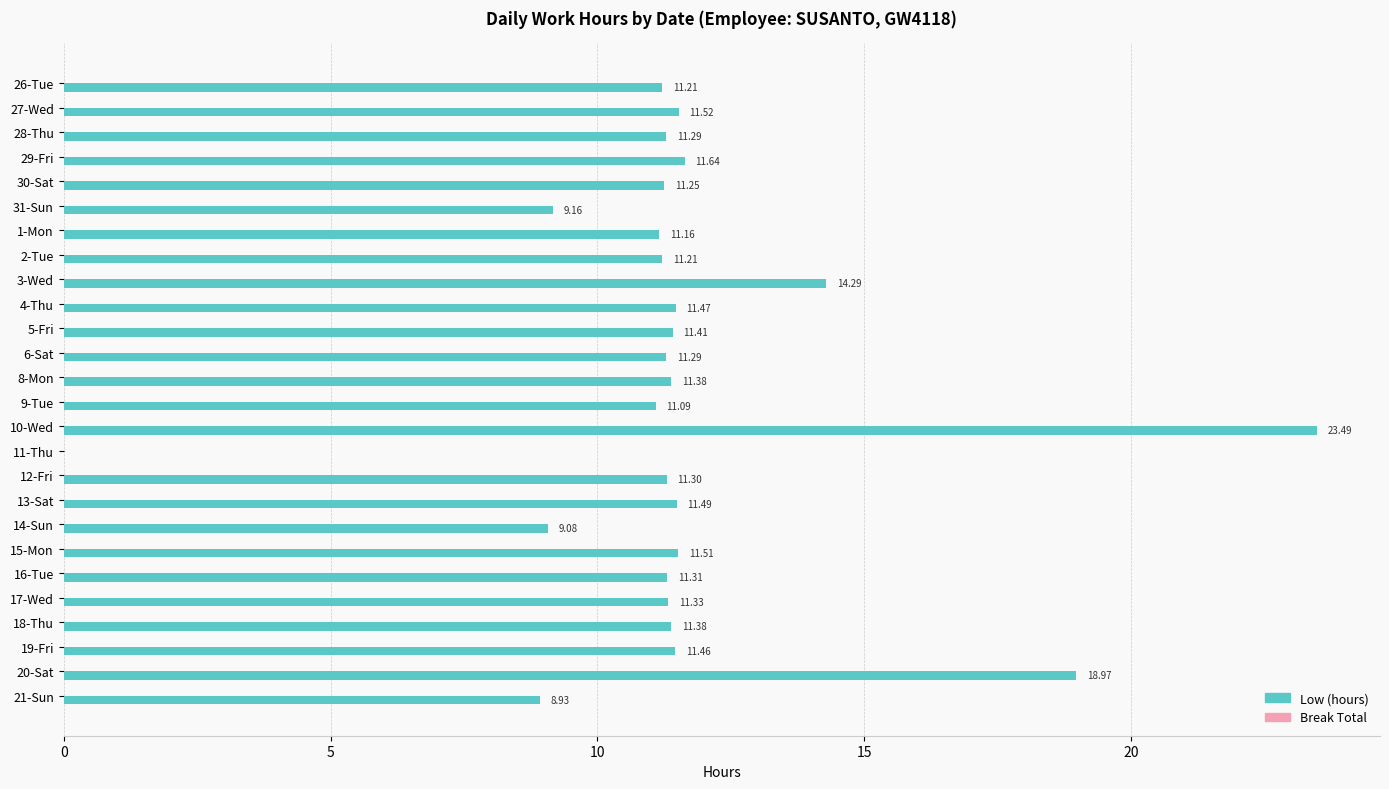

What is the sum of the values at 19-Fri and 27-Wed?

23.0